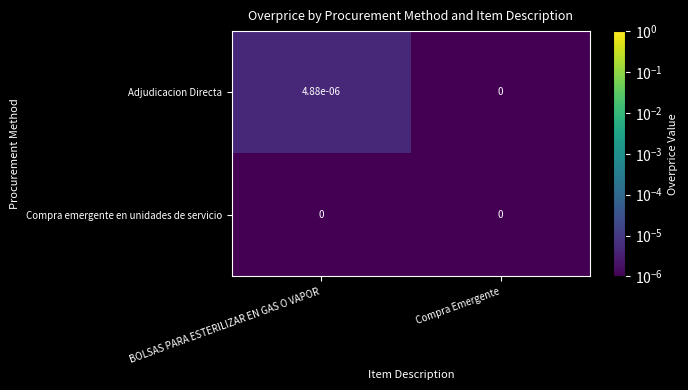

At which category is the sum across all series the highest?

BOLSAS PARA ESTERILIZAR EN GAS O VAPOR